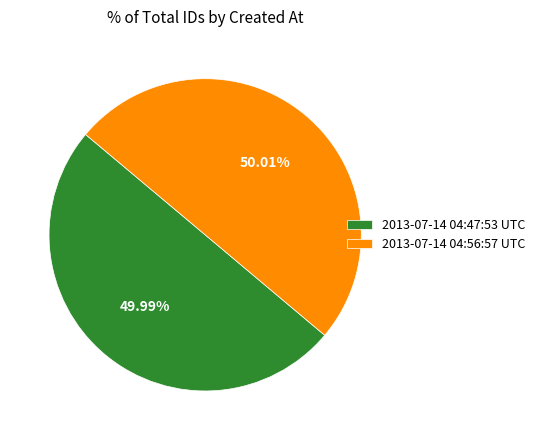

Approximately how many times larger is the value at 2013-07-14 04:47:53 UTC compared to 2013-07-14 04:56:57 UTC?

1.0